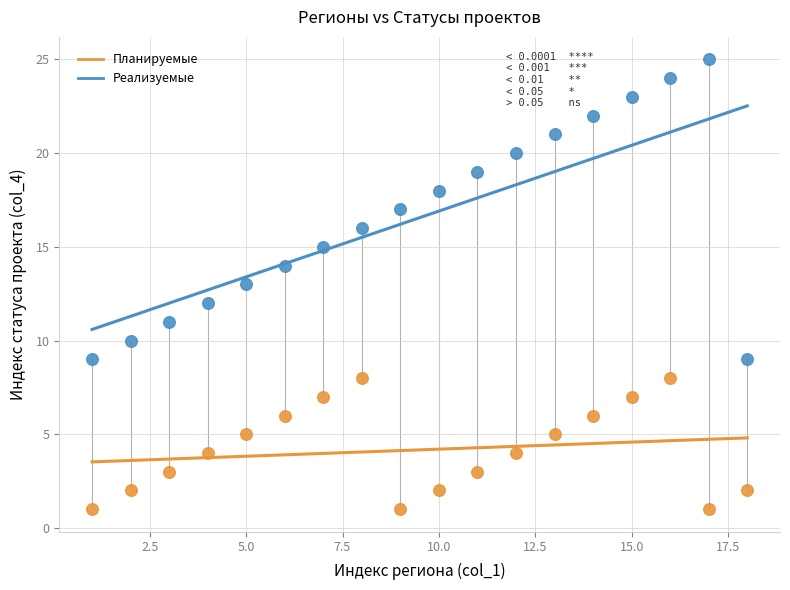

Across all data points, what is the range of Y values (max minus min)?

24